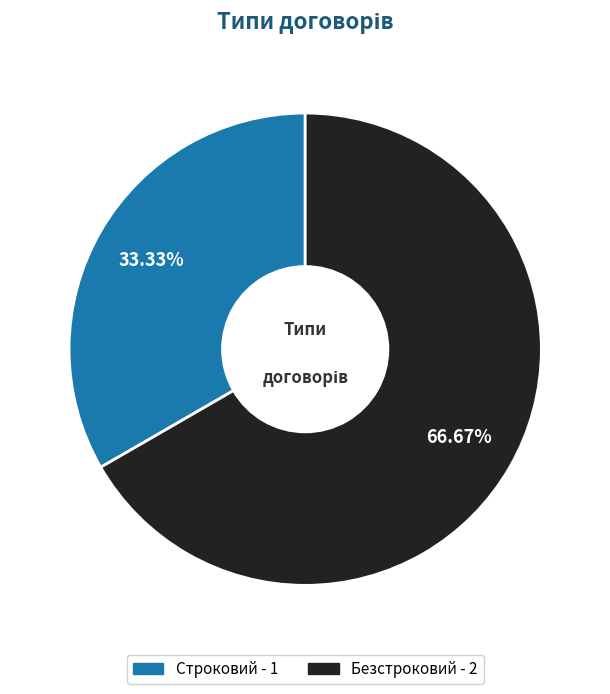

To the nearest percent, what portion does Безстроковий represent?

67%